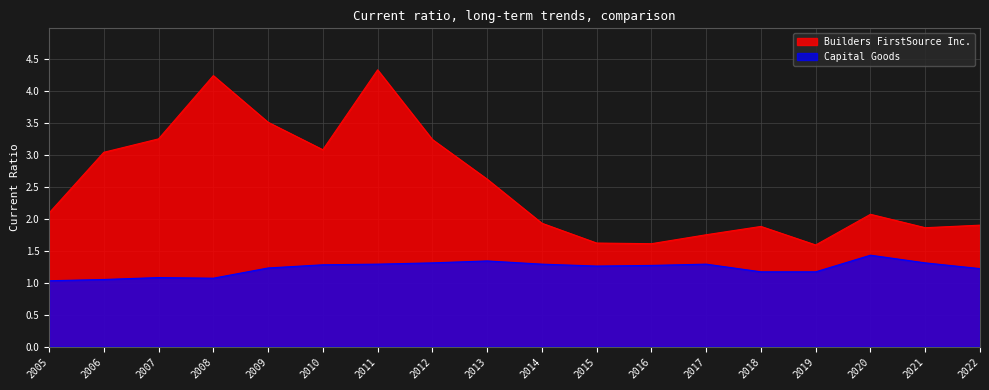

What are all the series names shown in the legend?

Builders FirstSource Inc., Capital Goods